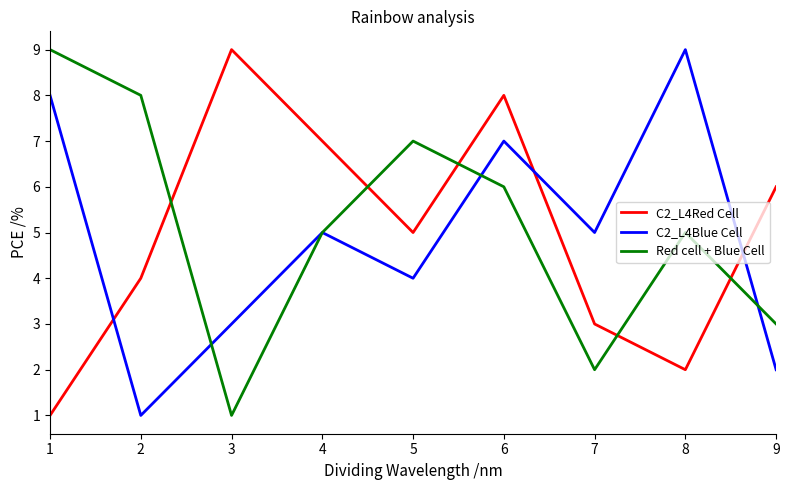

What is the sum of the C2_L4Blue Cell values at 6 and 7?

12